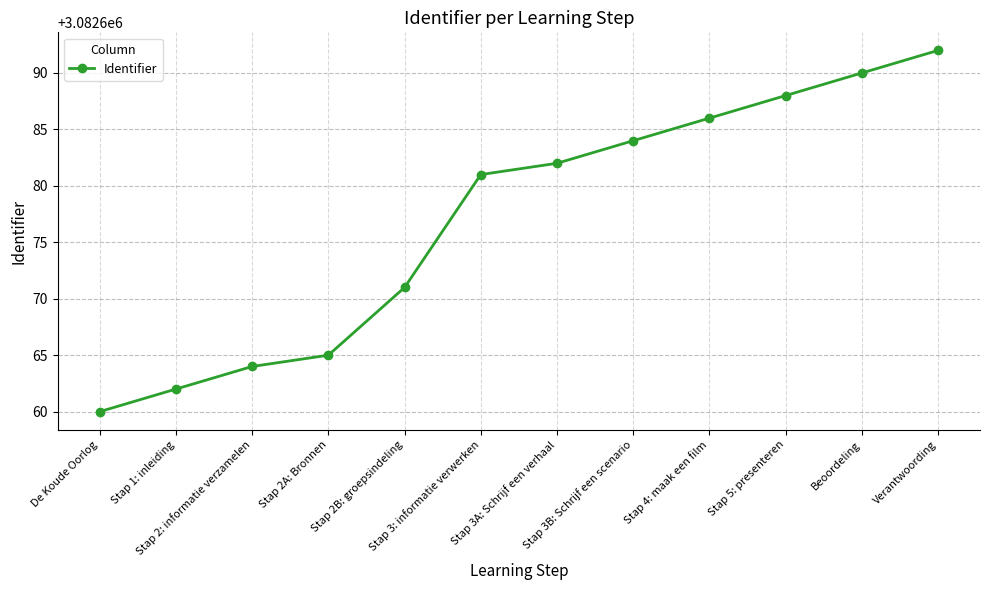

Which has a higher value, Stap 3: informatie verwerken or Stap 3A: Schrijf een verhaal?

Stap 3A: Schrijf een verhaal